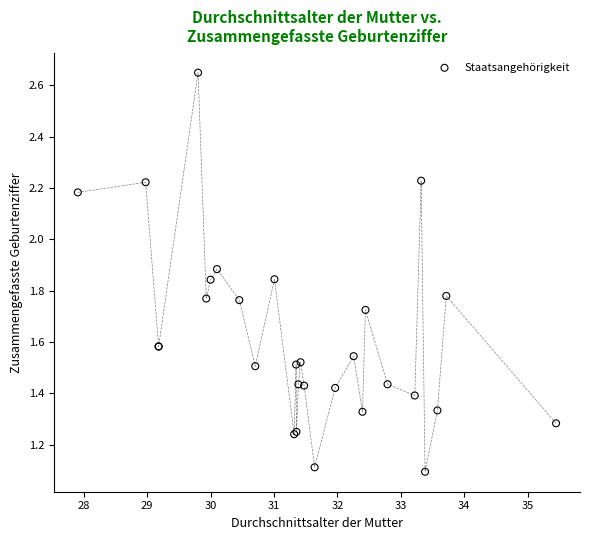

What Y value in the scatter plot is closest to 1?

1.1